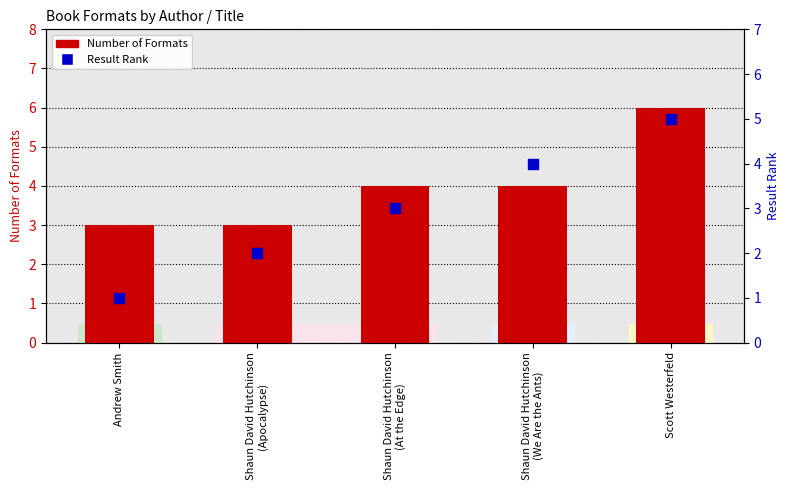

At how many categories does at least one series exceed 4?

1